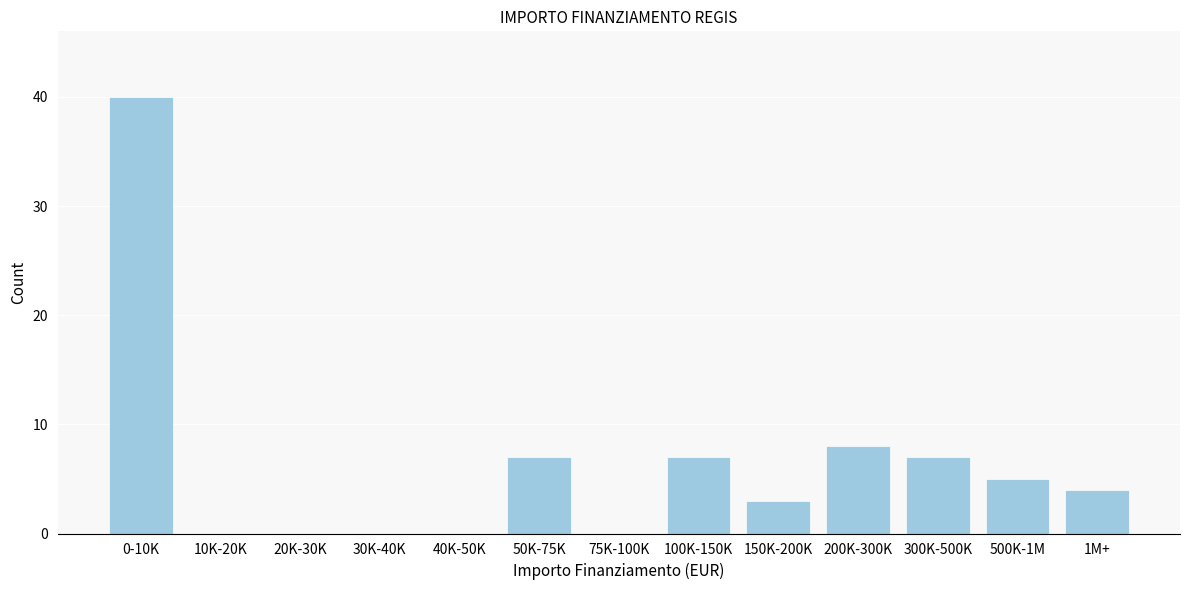

Reading left to right, extract all data points from this chart.

0-10K=40	10K-20K=0	20K-30K=0	30K-40K=0	40K-50K=0	50K-75K=7	75K-100K=0	100K-150K=7	150K-200K=3	200K-300K=8	300K-500K=7	500K-1M=5	1M+=4